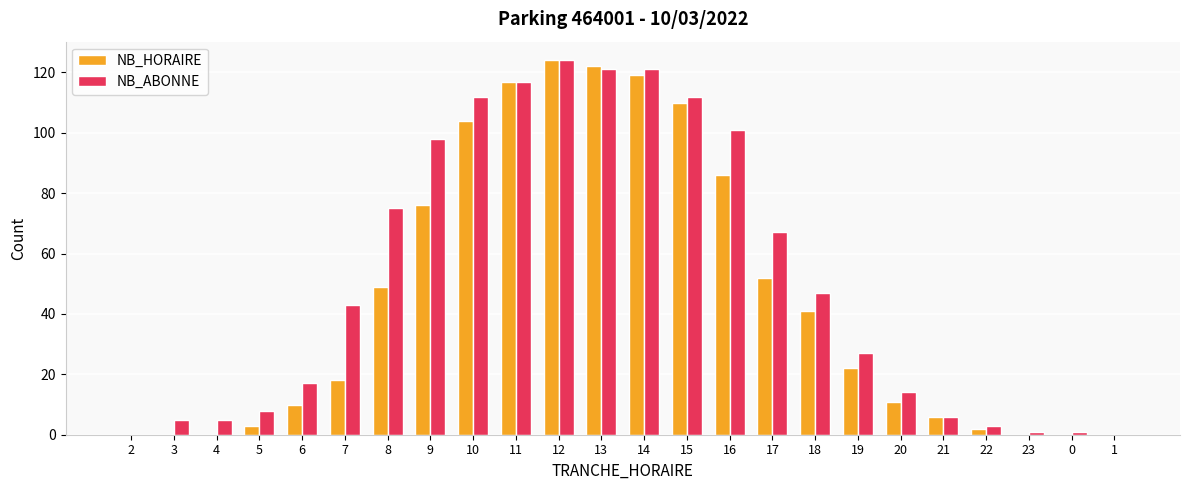

What is the sum of all NB_ABONNE values?

1225